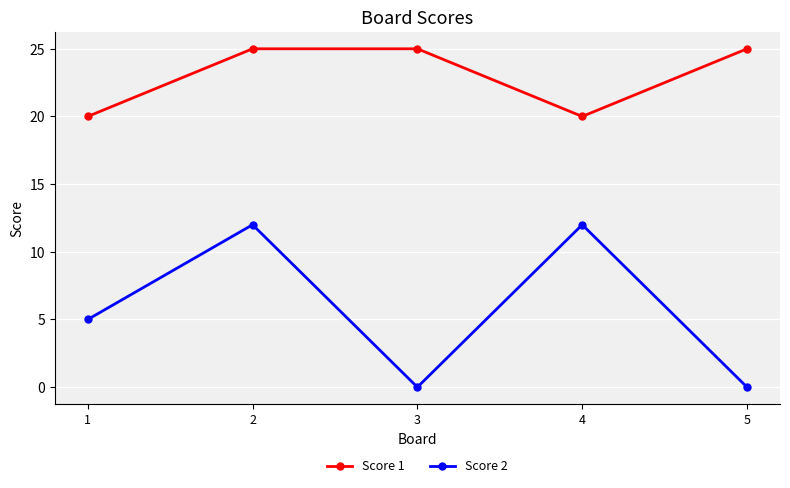

What is the minimum value for Score 1?

20